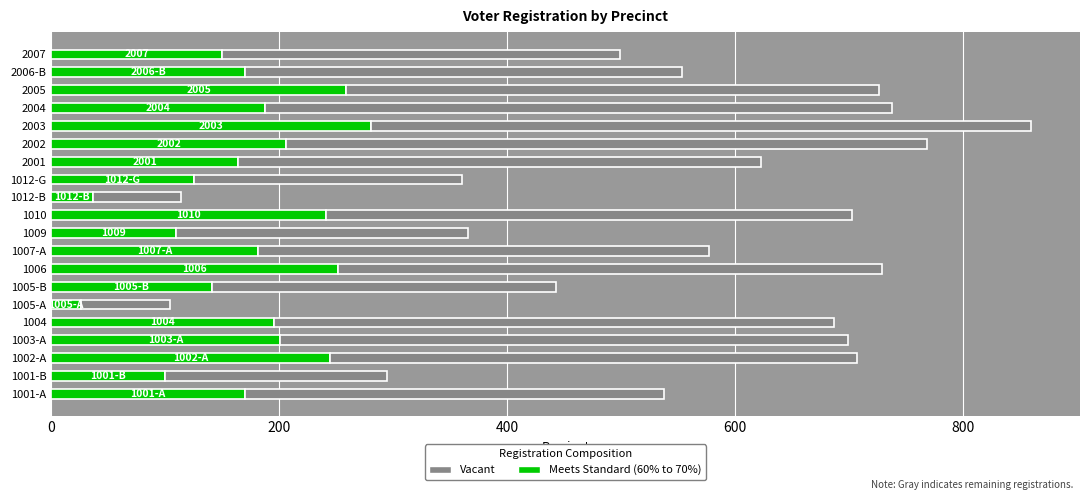

What is the total value across all series at 1001-B?

295